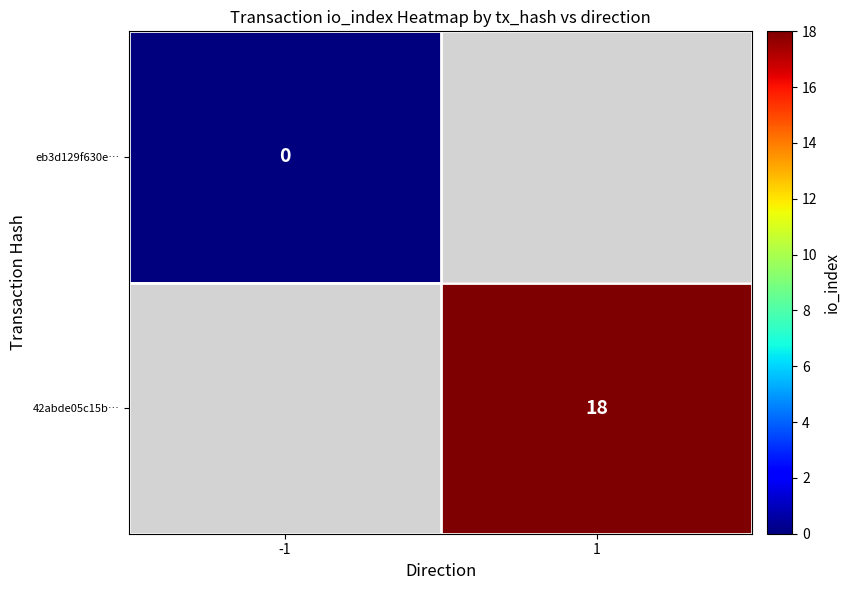

How many distinct data groups are displayed?

2